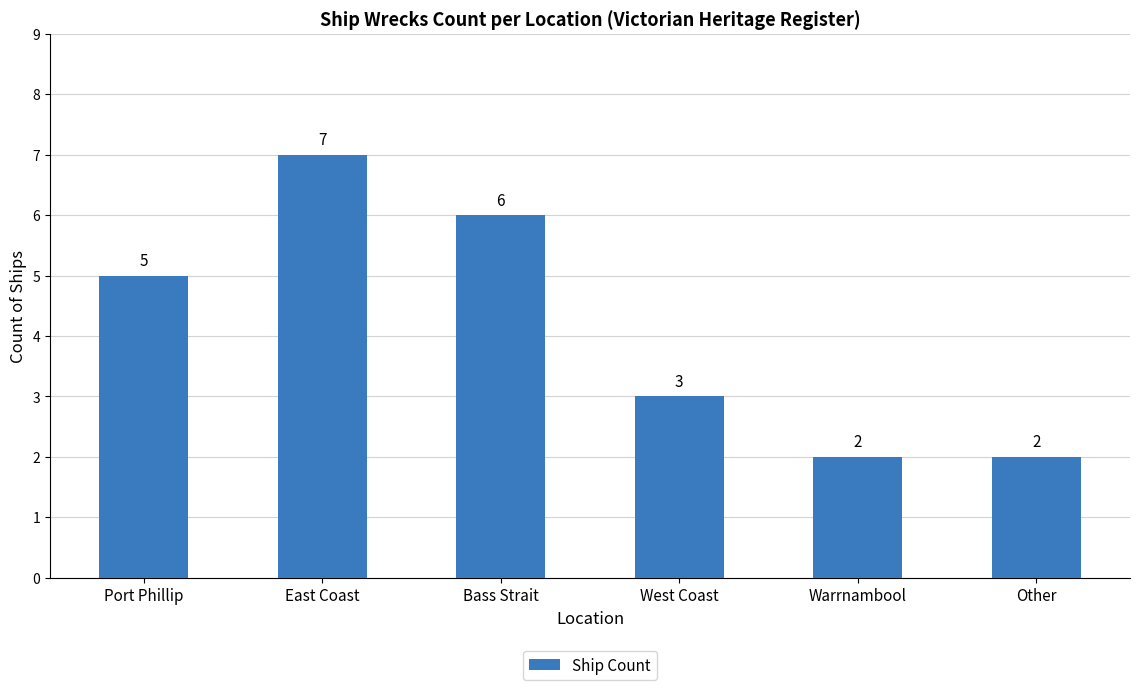

What is the label of the 1st bar from the left?

Port Phillip